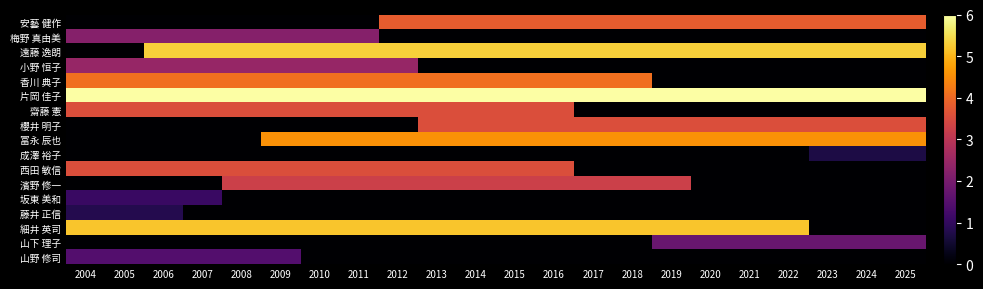

How many distinct data groups are displayed?

17